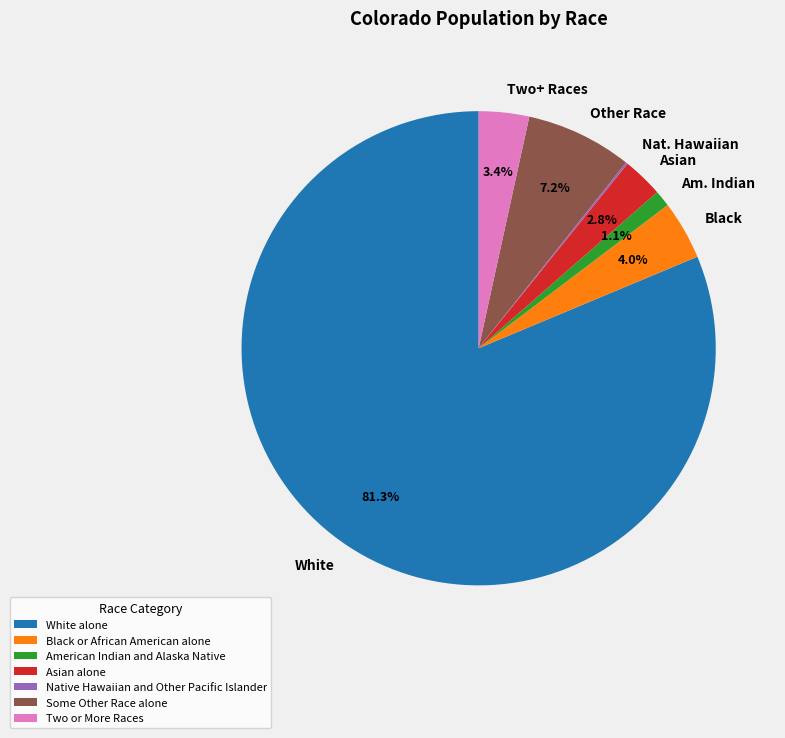

Is the sum of Black or African American alone and American Indian and Alaska Native greater than half?

No